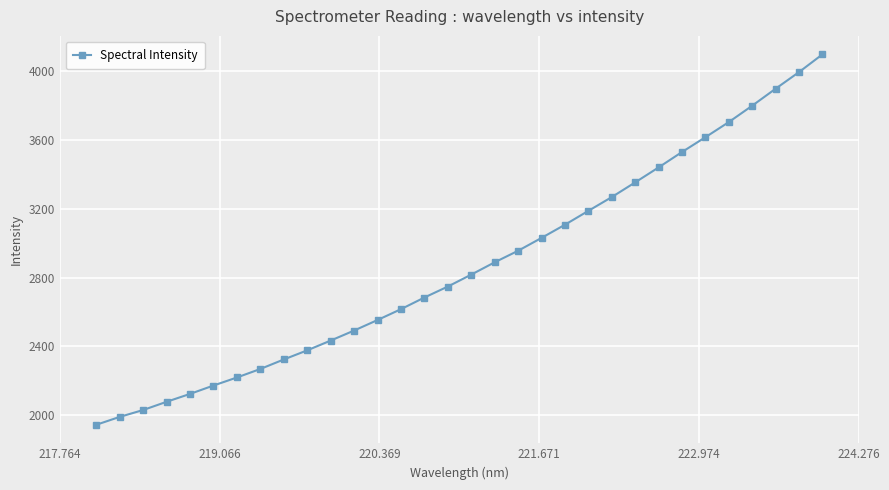

What is the value of the 32nd point from the left?

4096.7